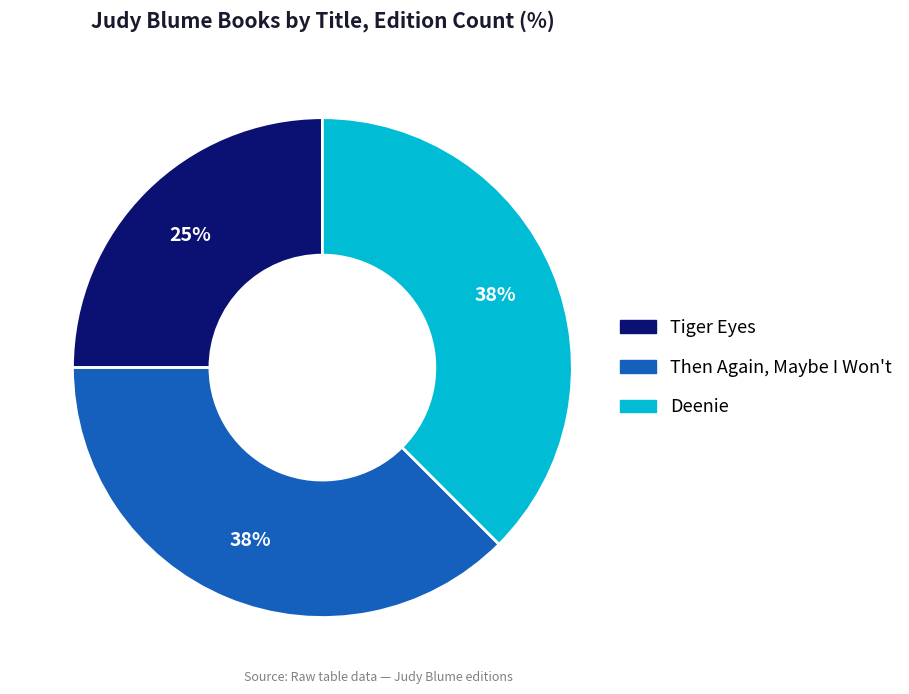

How many segments does this pie chart have?

3